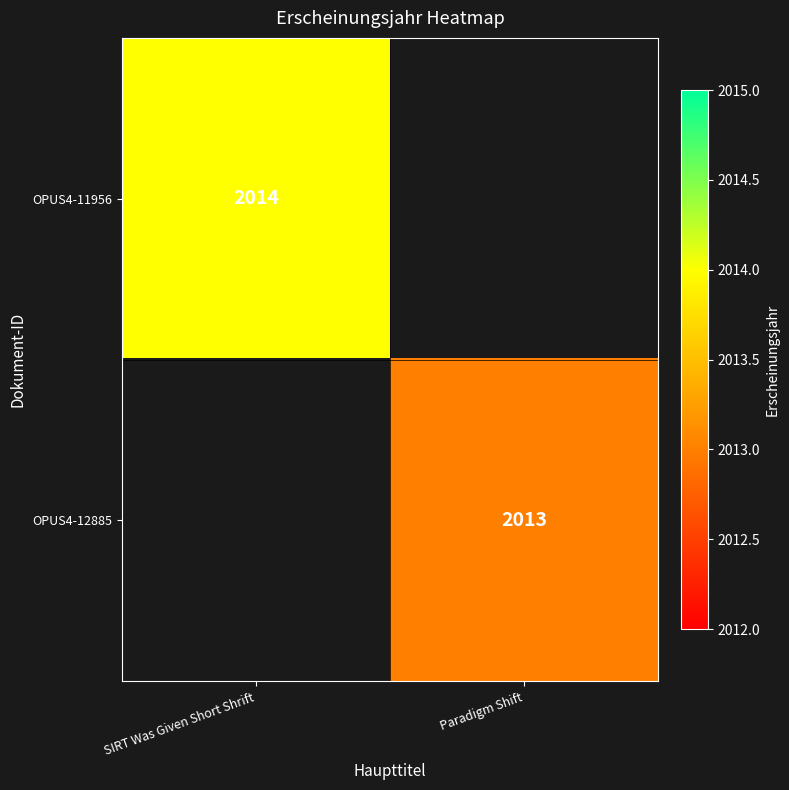

Is it true that OPUS4-12885 equals 1392 at Paradigm Shift?

False